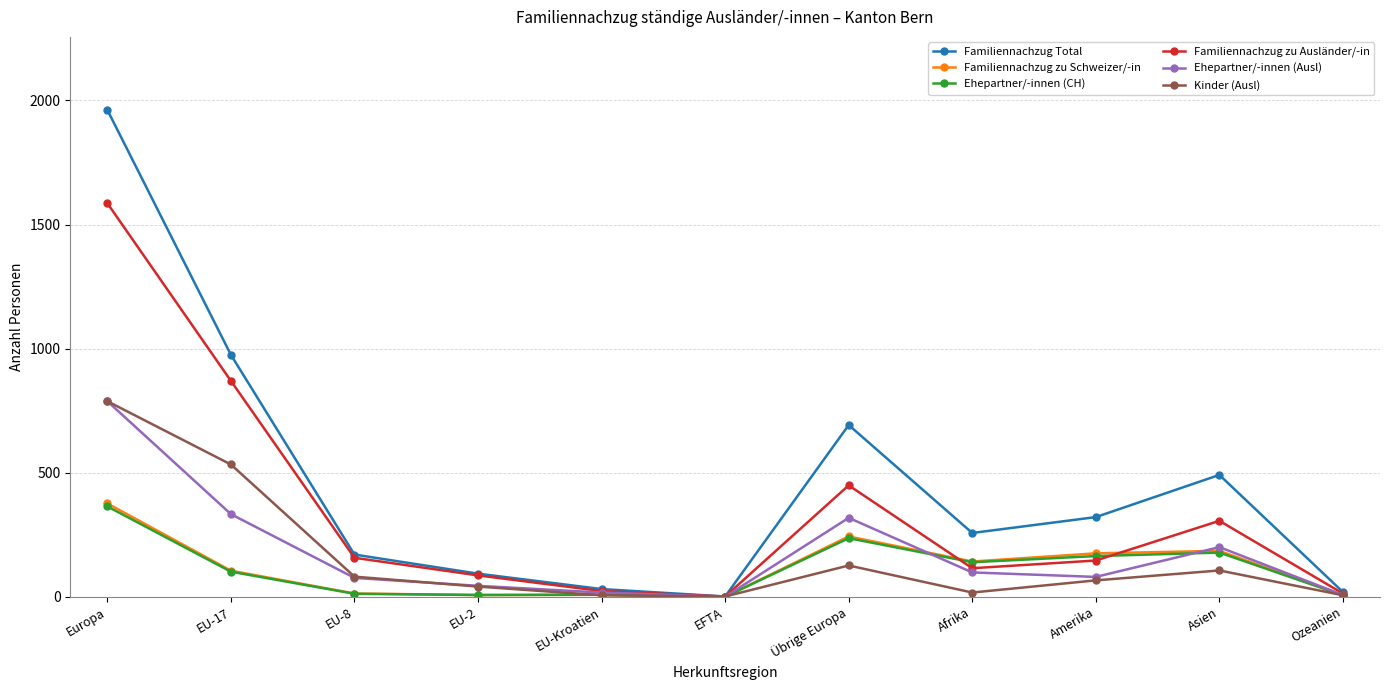

Where does the Ehepartner/-innen (Ausl) series first go above 80?

Europa